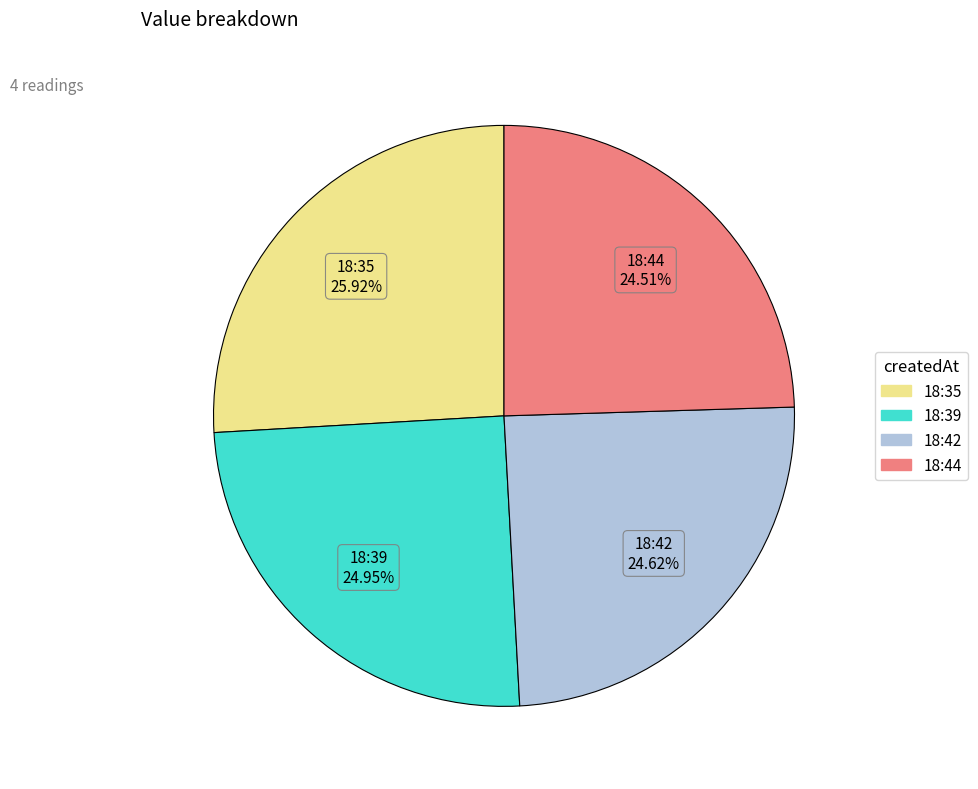

Is there a majority slice in this chart?

No